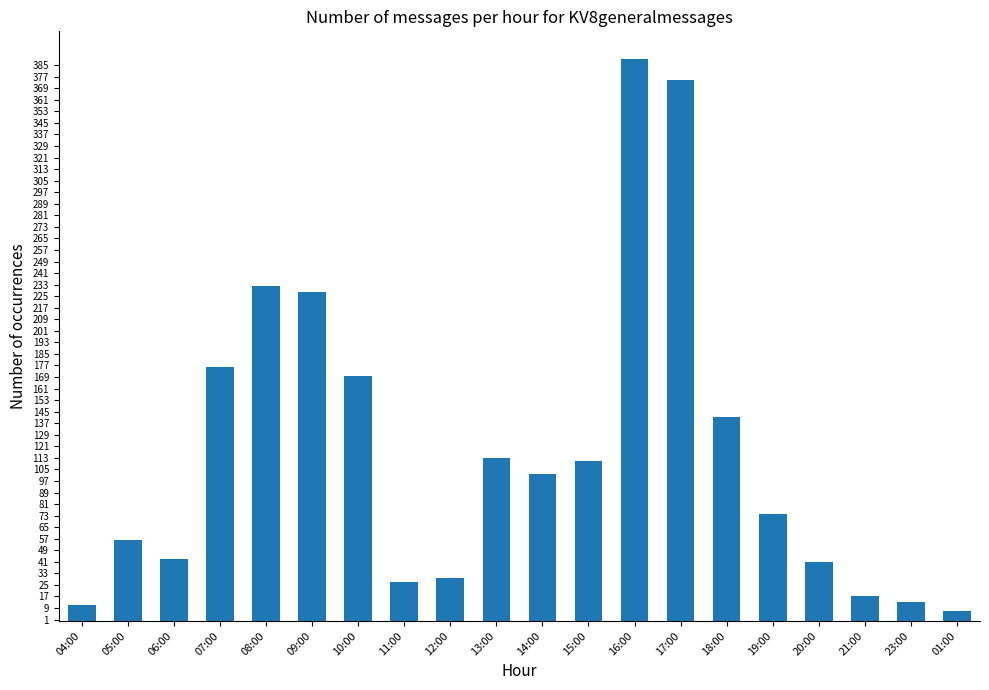

What is the label of the 18th bar from the right?

06:00